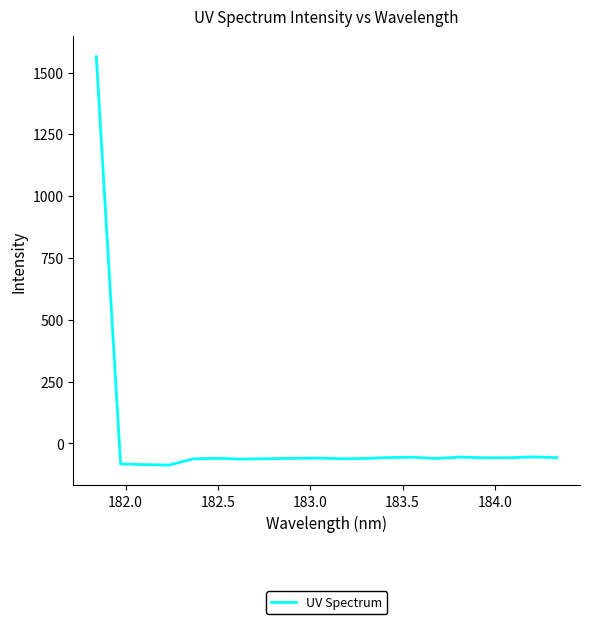

What is the minimum value shown in the chart?

-87.5